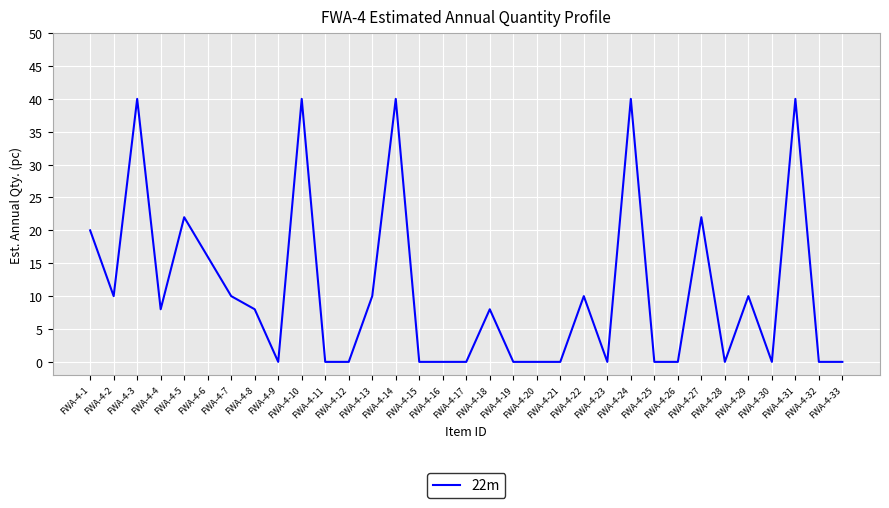

What is the greatest value displayed?

40